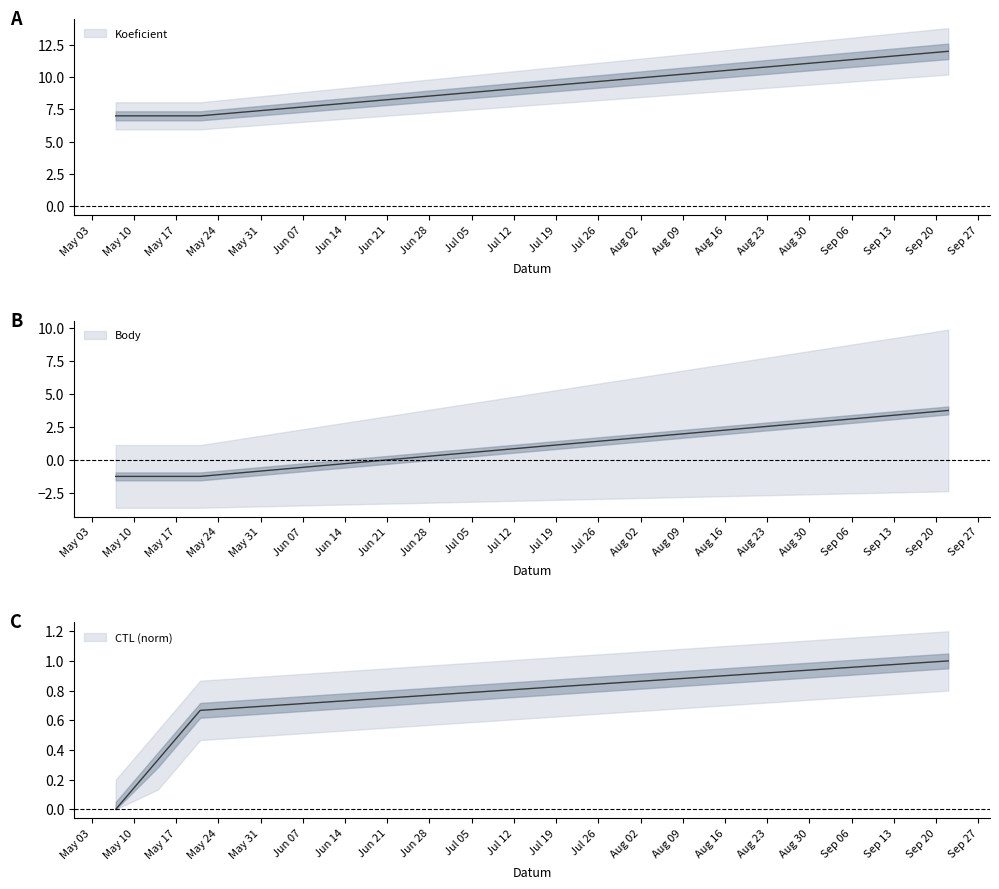

Rank the series at 2022-05-07 from lowest to highest value.

Body, CTL_norm, Koeficient